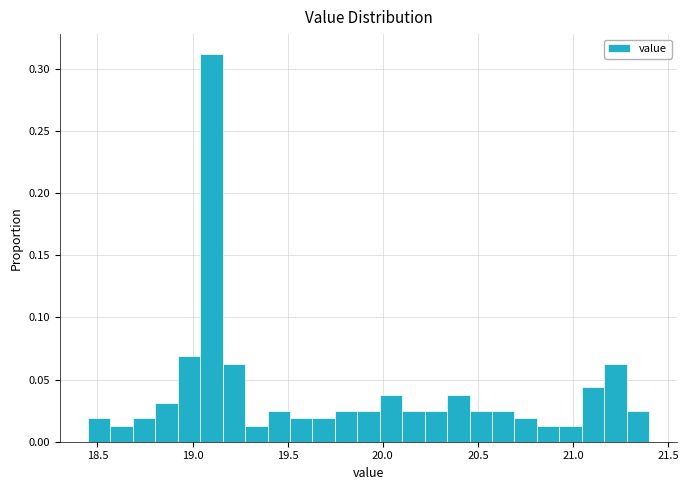

Around what value on the x-axis is the tallest bar? Give the approximate position of its centre, as read against the axis.

19.10